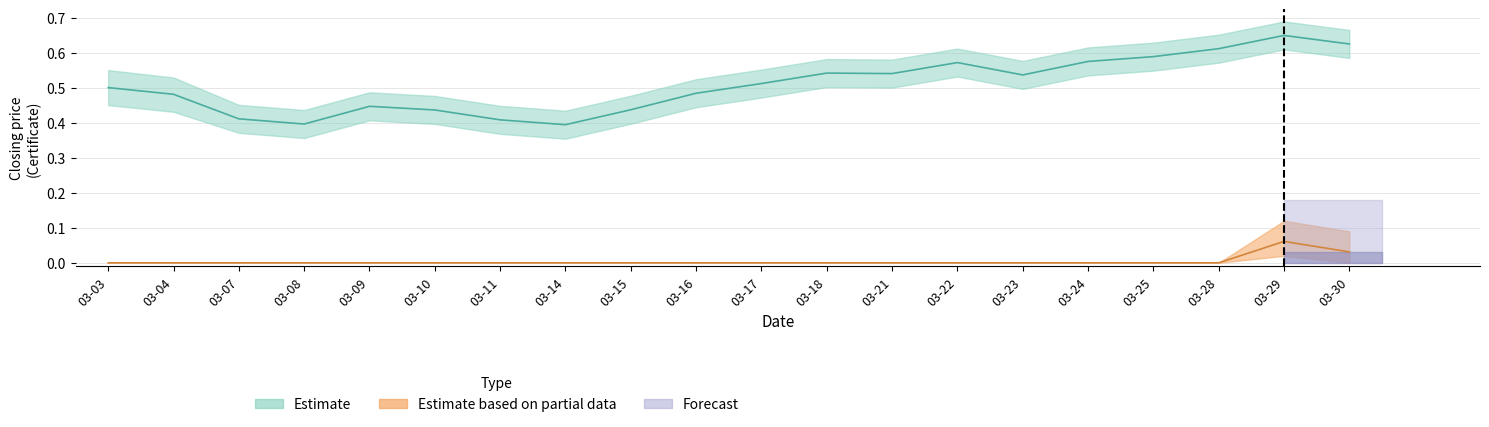

What is the sum of all Estimate based on partial data values?

0.1